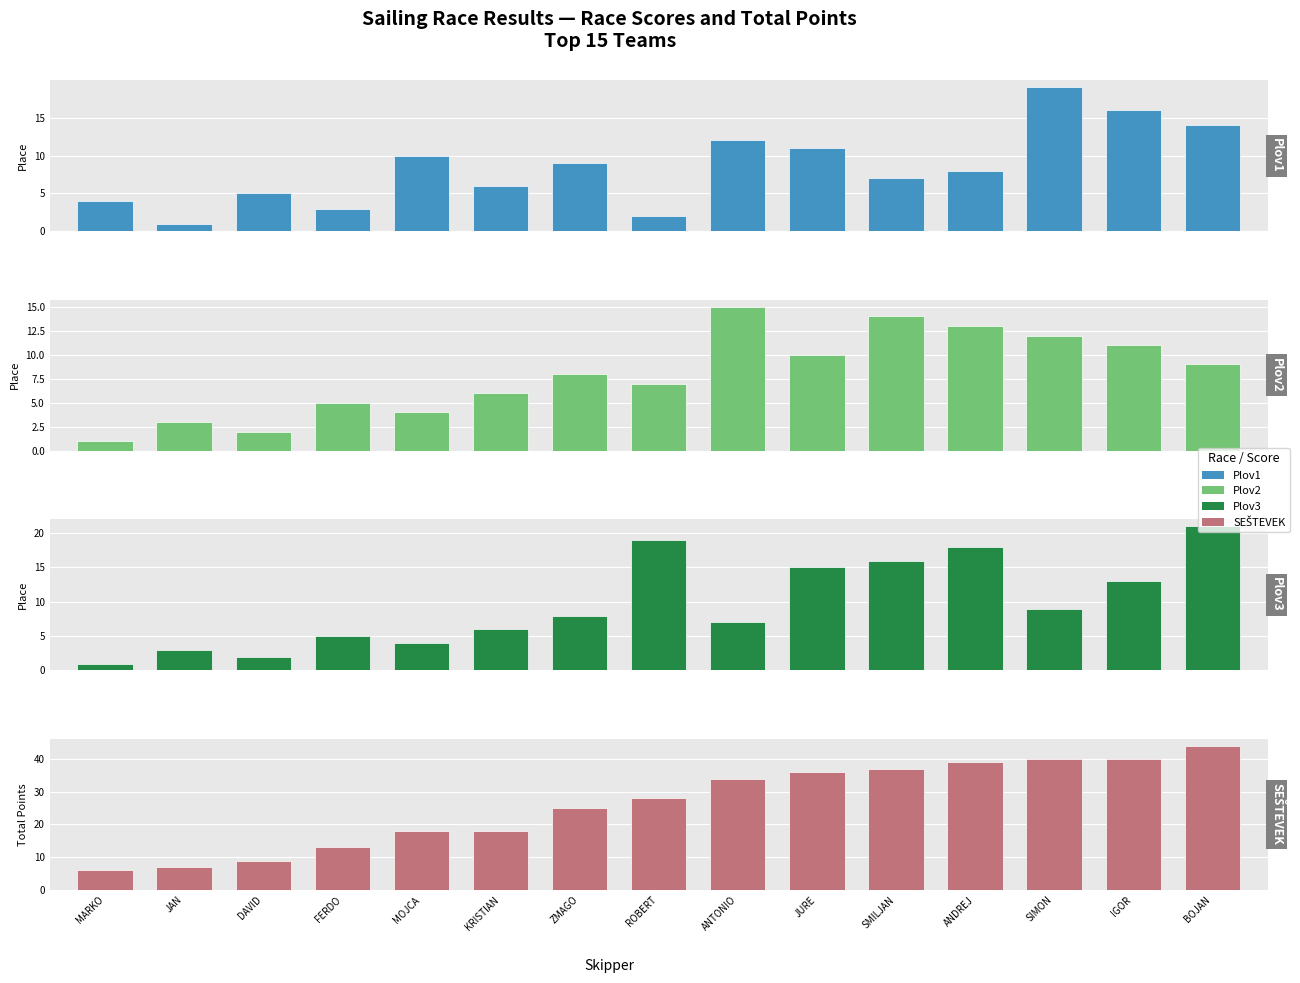

What is the difference between the highest and lowest values at MARKO?

5